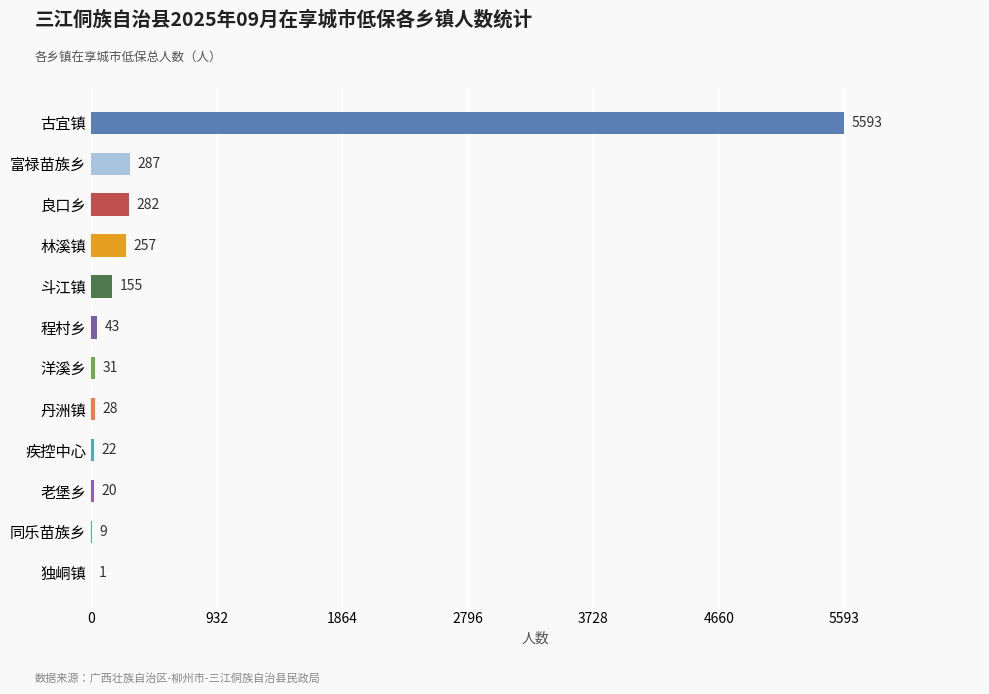

At which label is the value closest to 2797?

富禄苗族乡